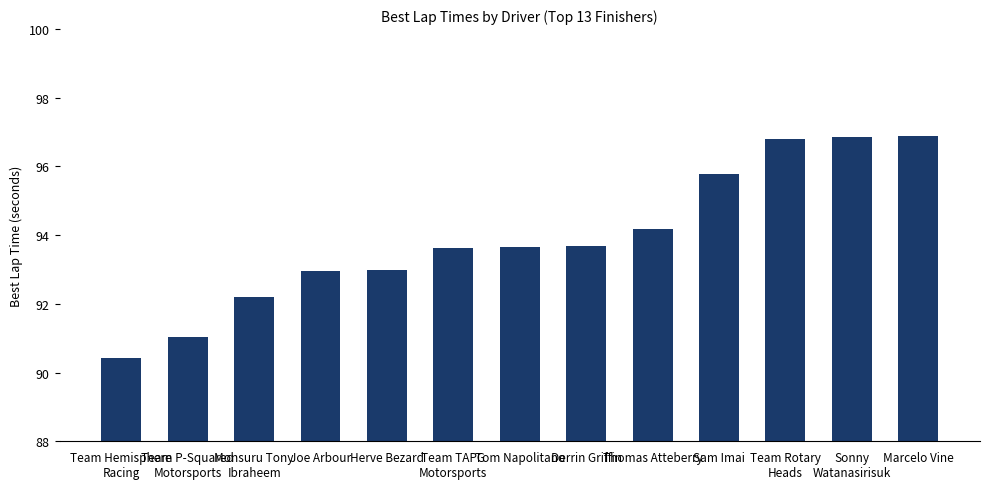

What is the average value?

93.9